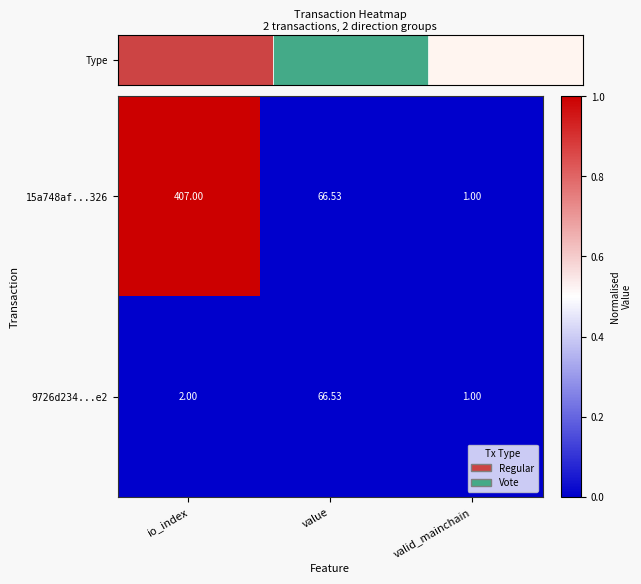

Count the number of categories in the chart.

3